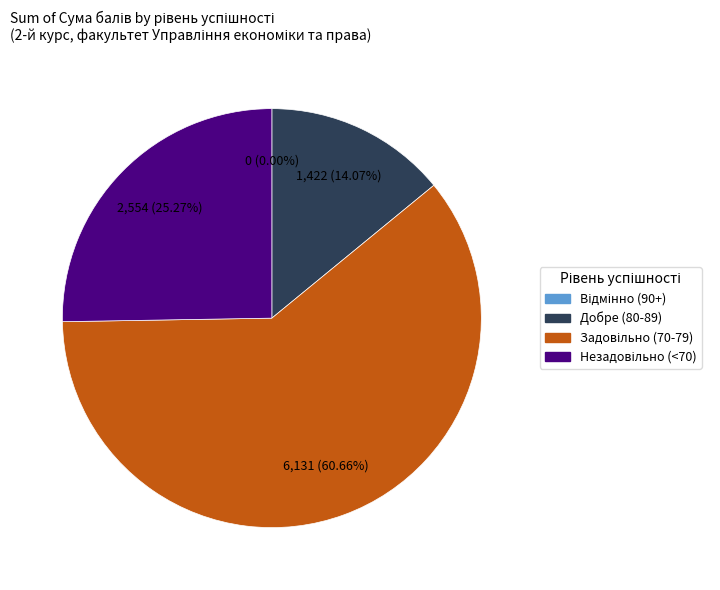

The Причина Михайло slice represents 13% of the pie. True or false?

False